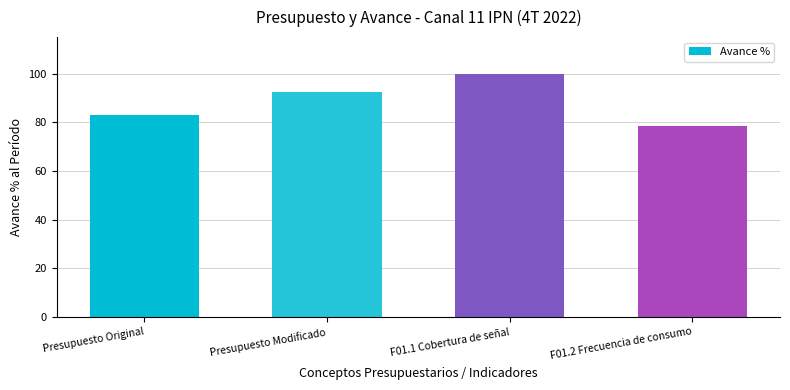

Which label corresponds to the largest value in the chart?

F01.1 Cobertura de señal